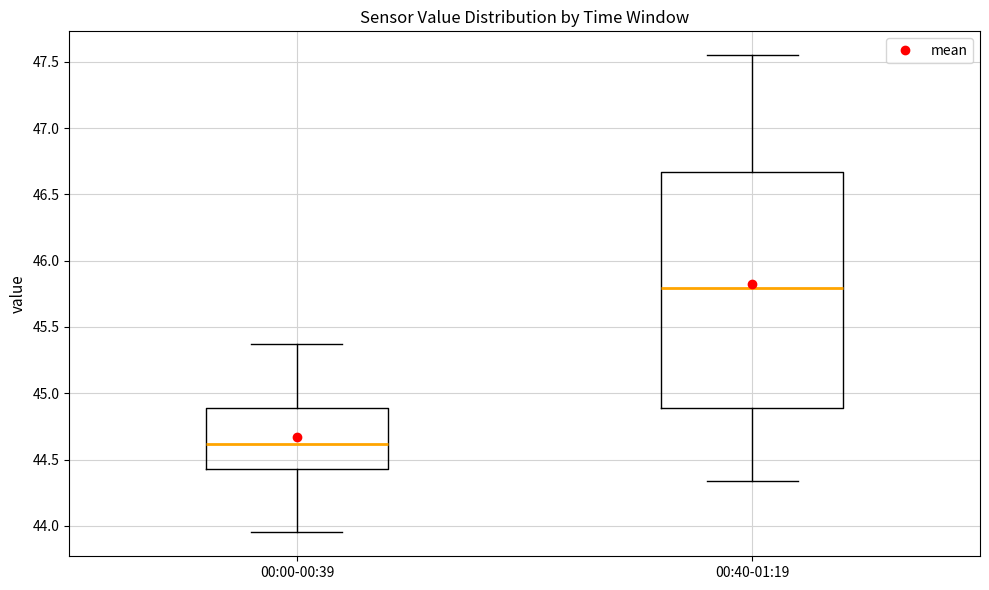

Reading left to right, transcribe this box plot: for each box, give where its median line is, the range the box spans, and where its two whiskers end, as read against the y-axis. The values are not printed on the chart, so give them approximately, as read against the axis.

00:00-00:39: median 44.60, box 44.45 to 44.90, whiskers 43.95 to 45.35
00:40-01:19: median 45.80, box 44.90 to 46.65, whiskers 44.35 to 47.55